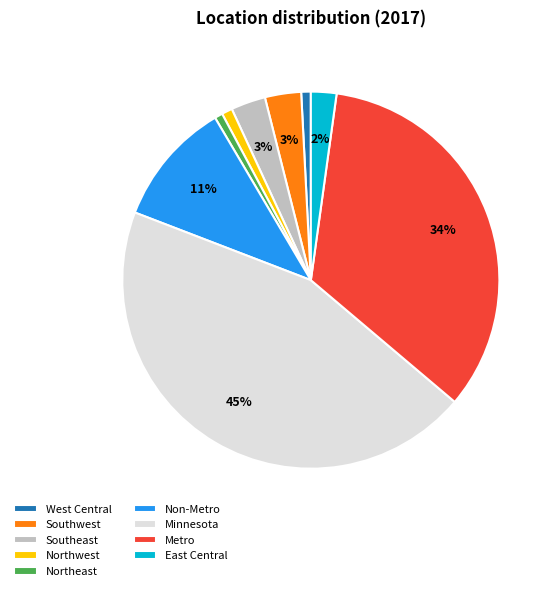

What percentage is the West Central slice, to the nearest percent?

1%